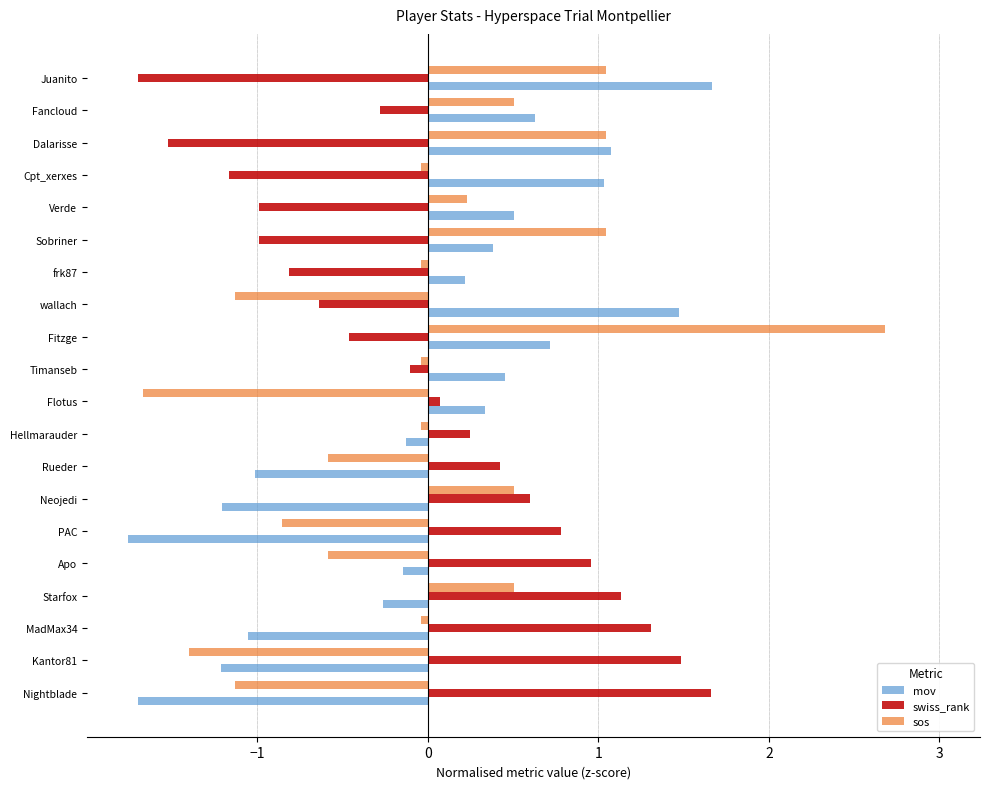

What is the difference between the maximum and minimum values in the swiss_rank series?

3.4